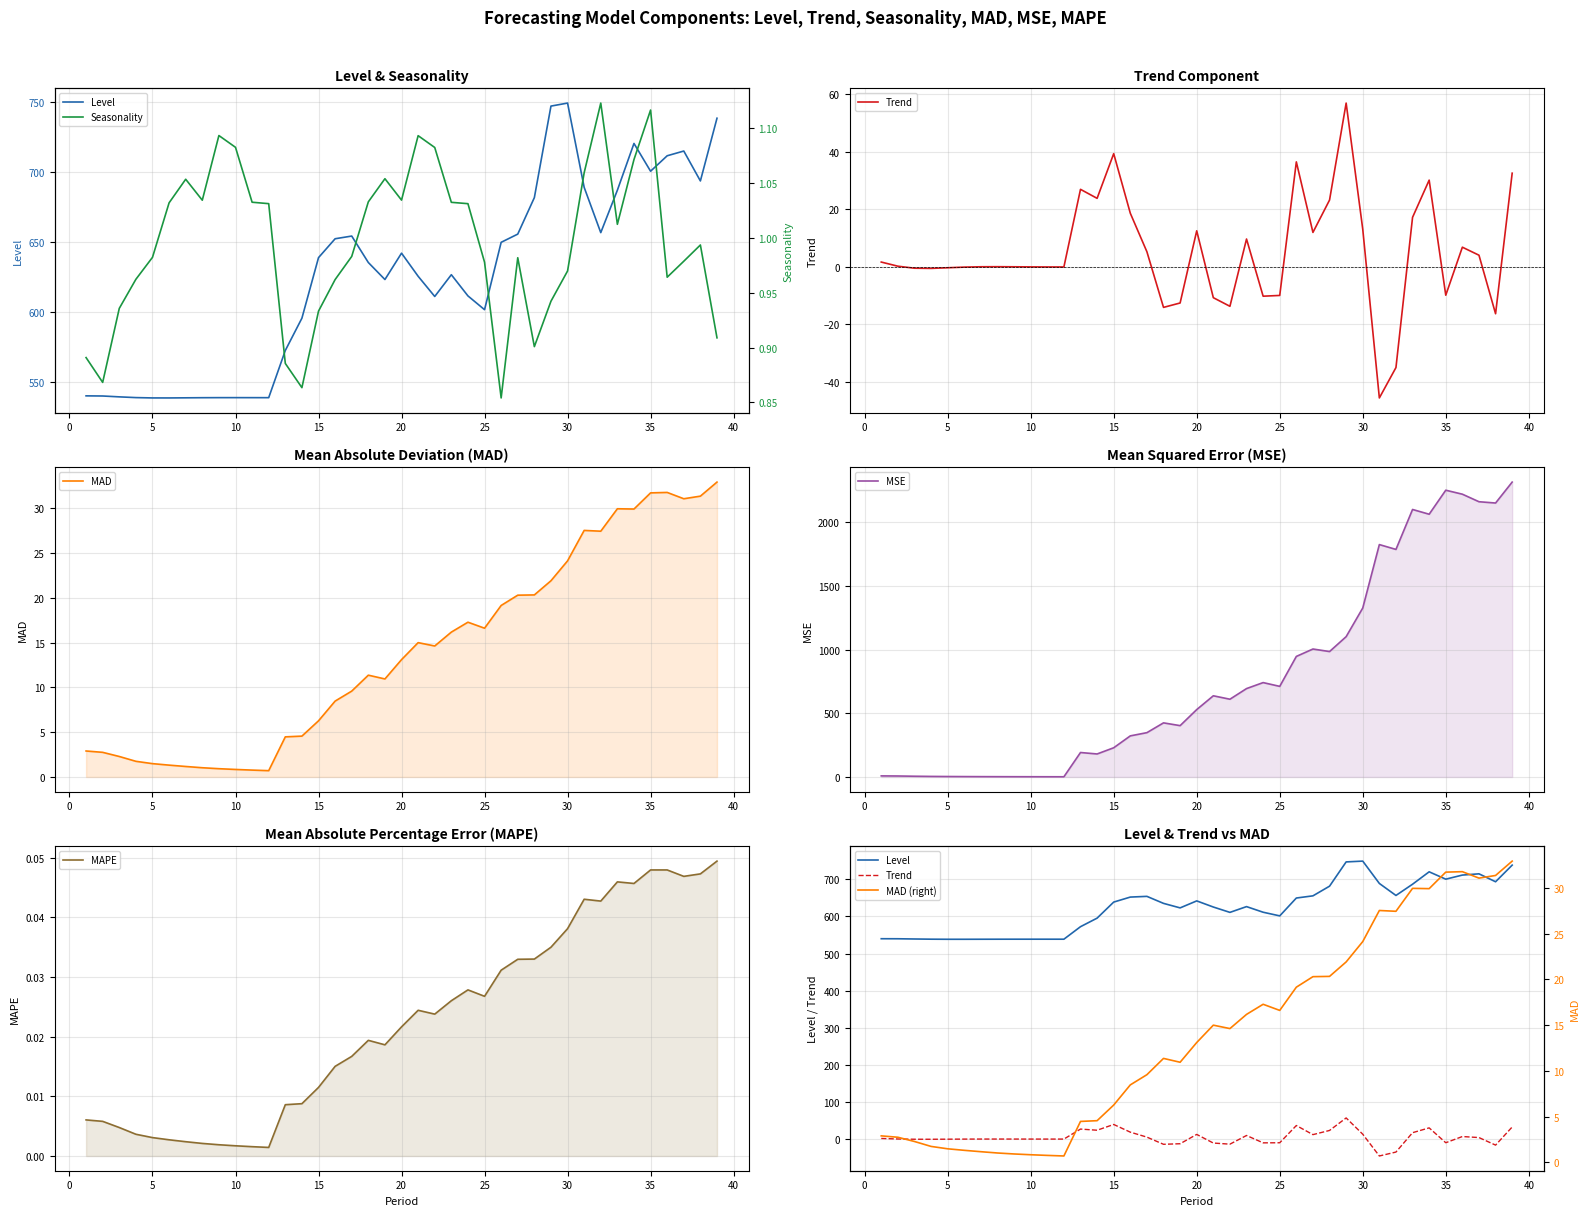

At how many categories does at least one series exceed 716?

15